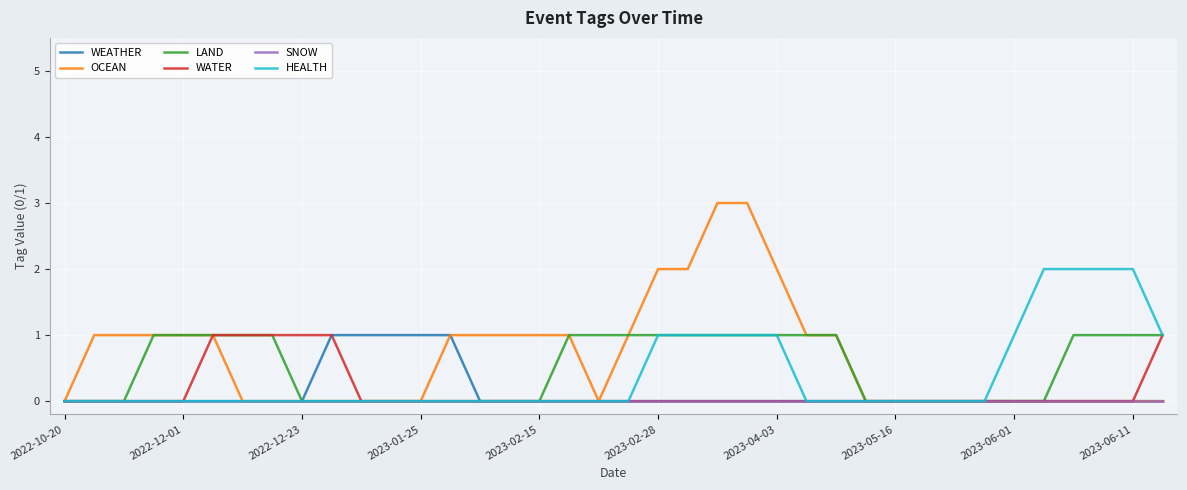

Which series has the largest range (max minus min)?

OCEAN